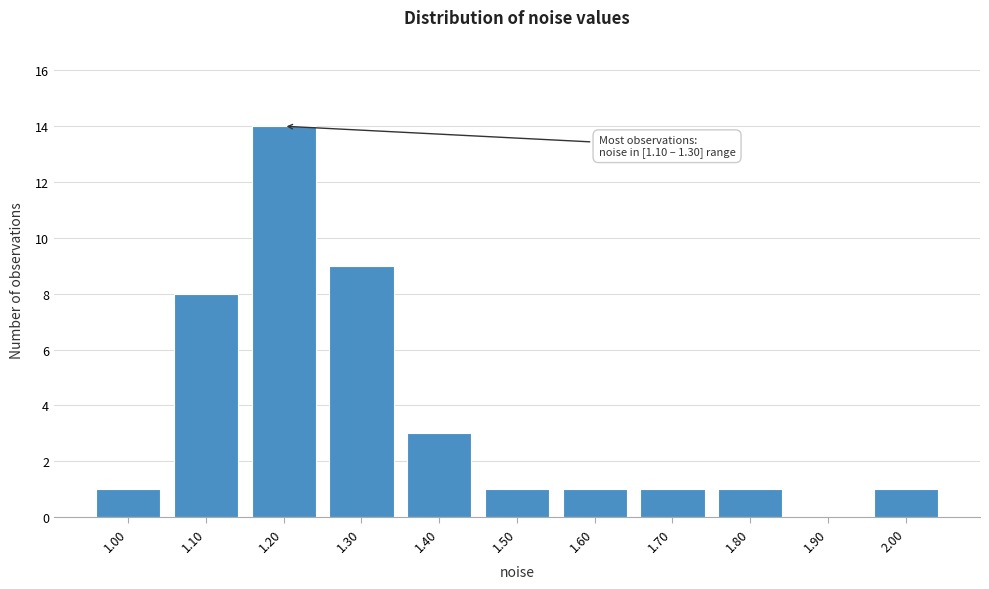

Reading left to right, what are all the values shown in this chart?

1.00=1	1.10=8	1.20=14	1.30=9	1.40=3	1.50=1	1.60=1	1.70=1	1.80=1	1.90=0	2.00=1